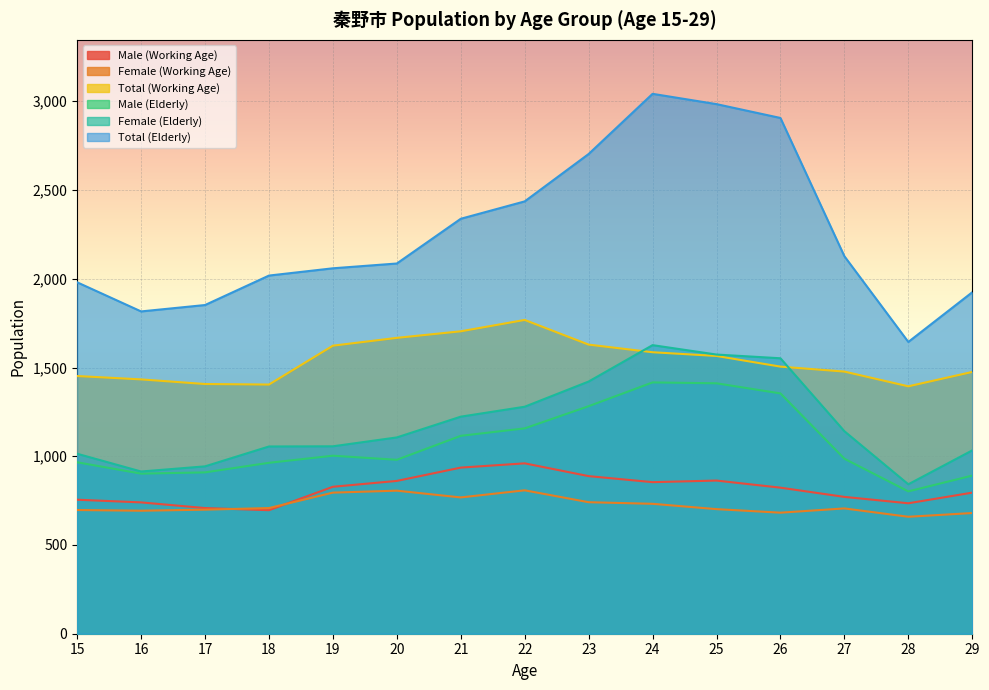

Which has a higher value, 21 or 25?

21